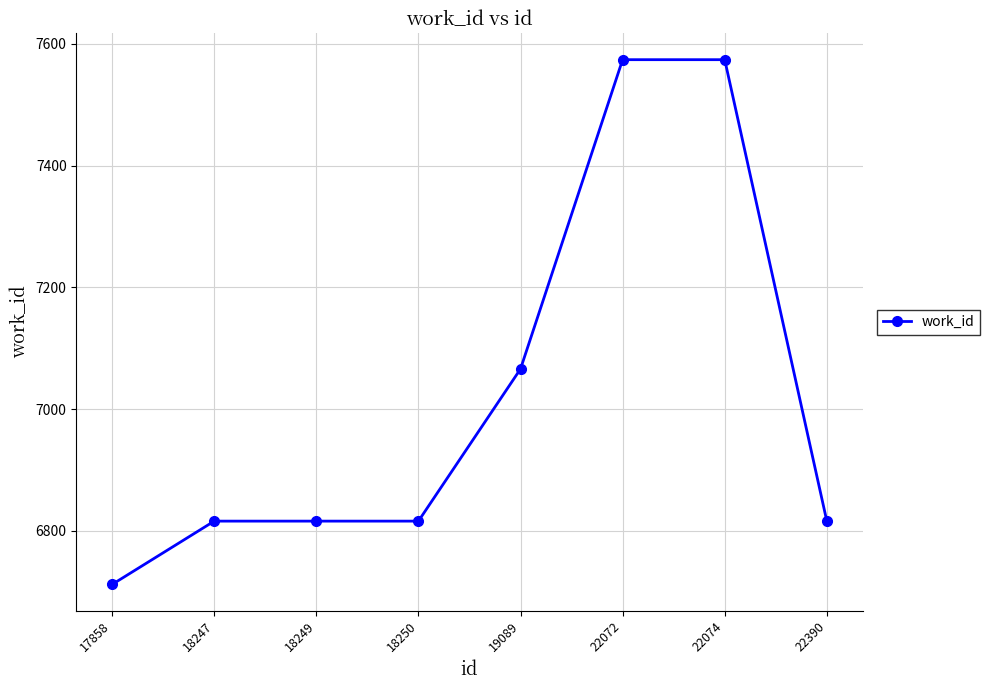

How many series are shown in this chart?

1